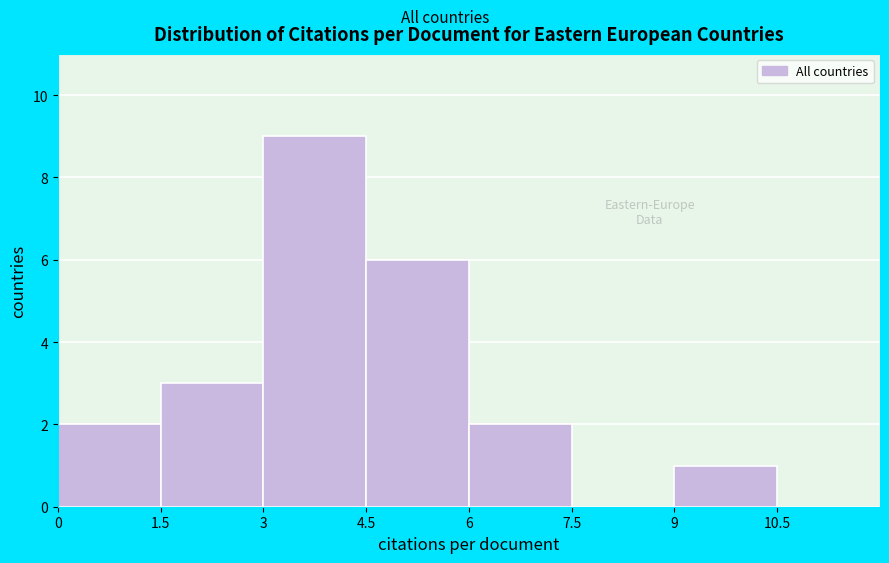

Reading left to right, list every bar in this chart as the range it spans on the x-axis followed by its height. The values are not printed on the chart, so give them approximately, as read against the axis.

0 to 1.5: 2
1.5 to 3: 3
3 to 4.5: 9
4.5 to 6: 6
6 to 7.5: 2
7.5 to 9: 0
9 to 10.5: 1